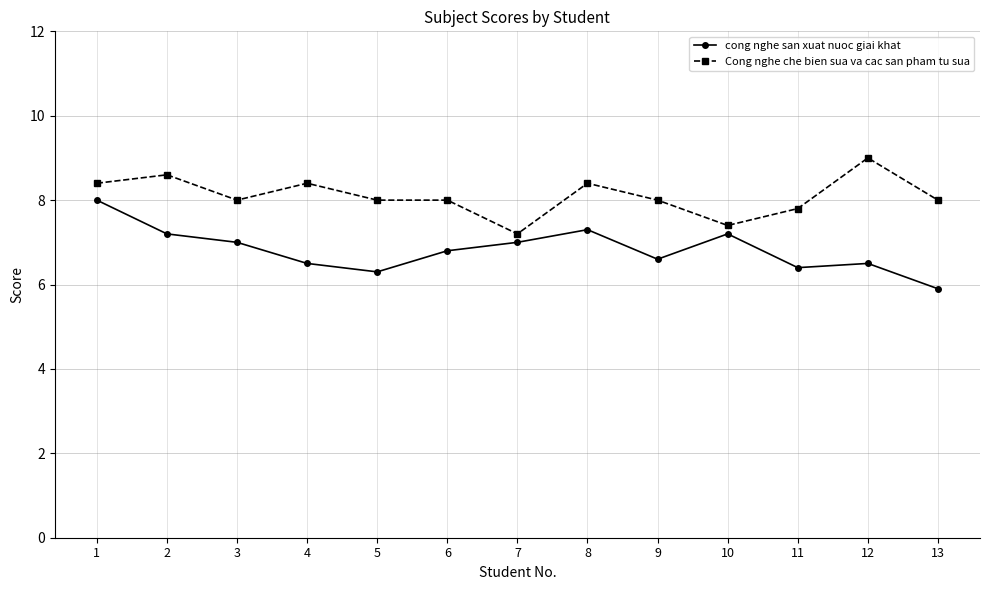

What is the sum of the Cong nghe che bien sua va cac san pham tu sua values at 1 and 4?

16.8